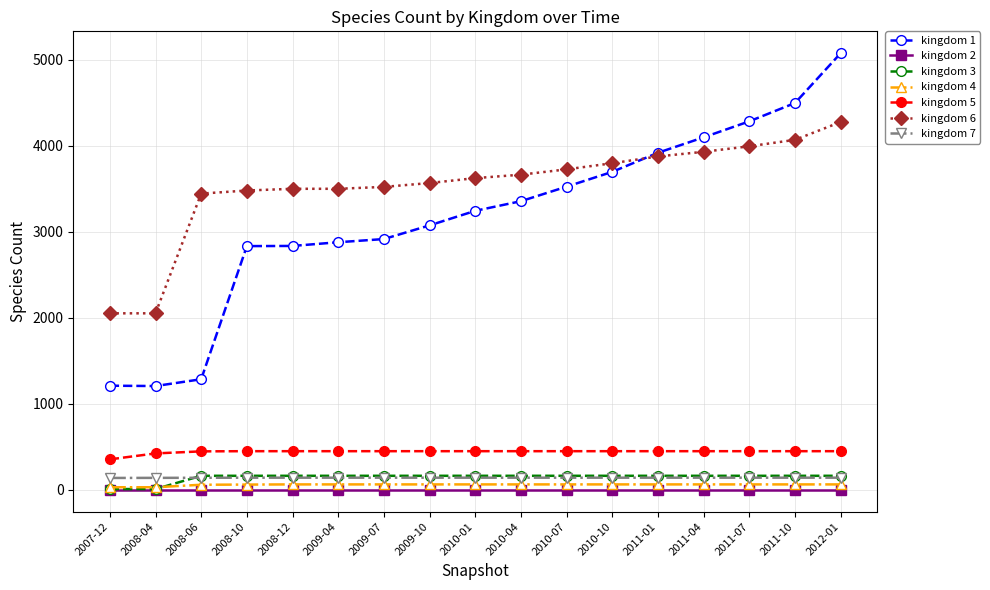

What are all the series names shown in the legend?

kingdom 1, kingdom 2, kingdom 3, kingdom 4, kingdom 5, kingdom 6, kingdom 7